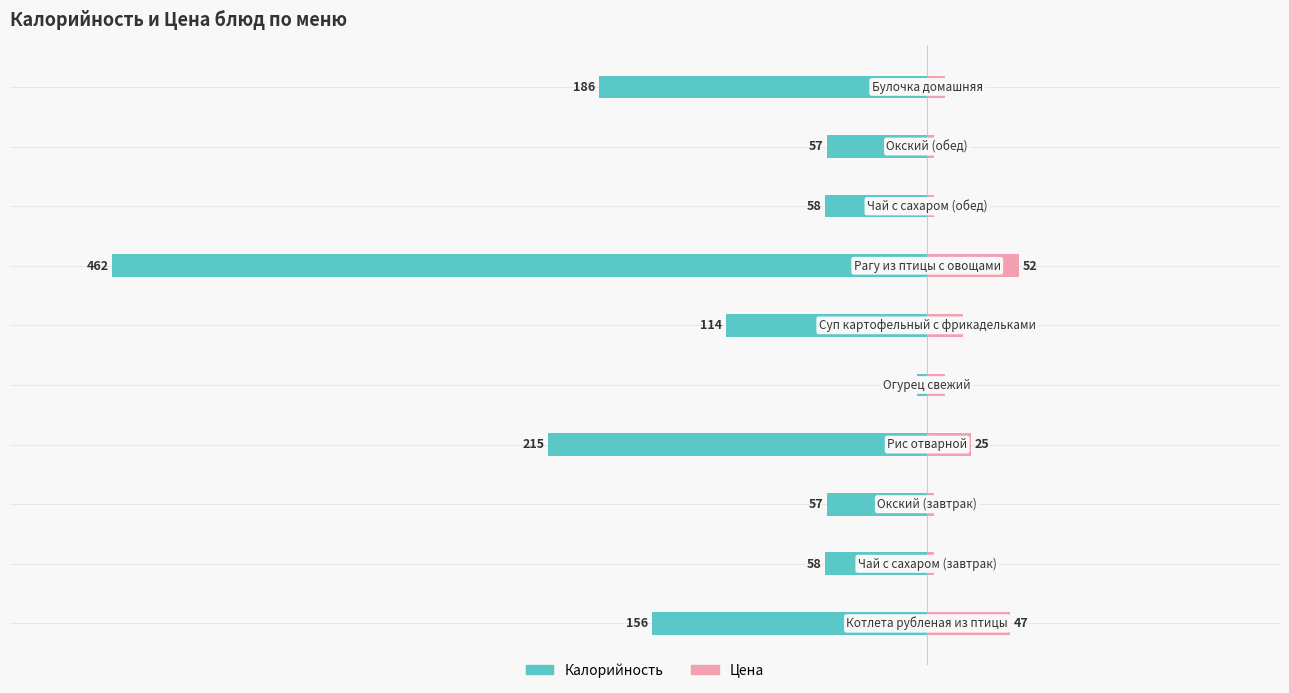

Is the value of Калорийность at 100 greater than the value of Цена at 200?

No